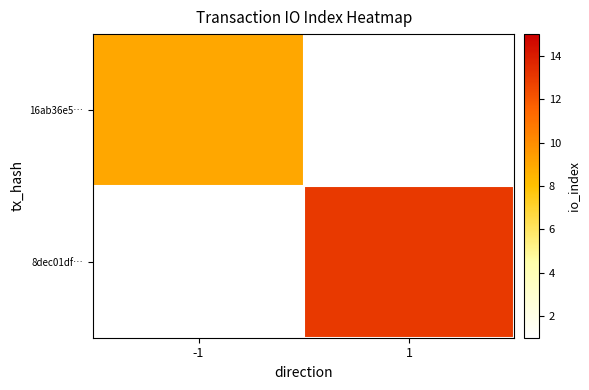

List the series in order of their overall mean, lowest first.

16ab36e5…, 8dec01df…